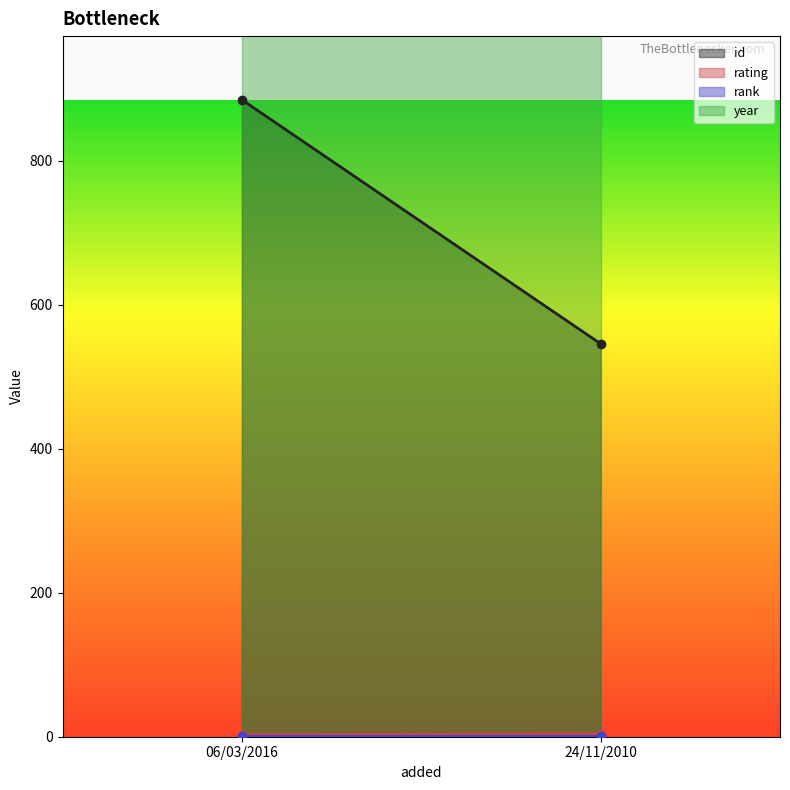

The rating series shows 3 at 06/03/2016. True or false?

True